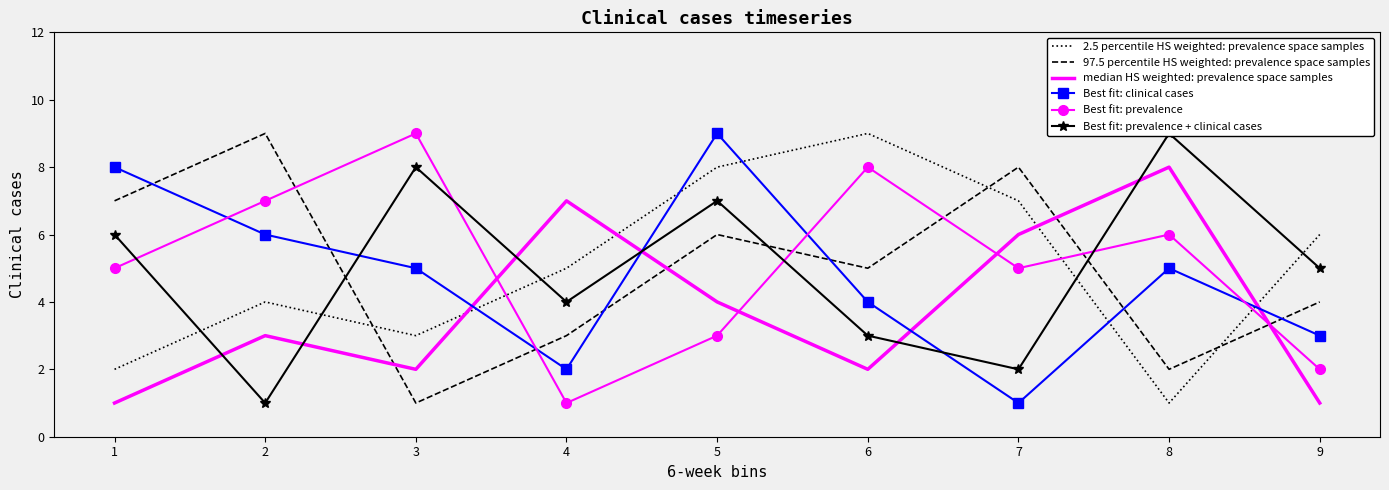

How many intersections are there between Best fit: prevalence + clinical cases and median HS weighted: prevalence space samples?

6